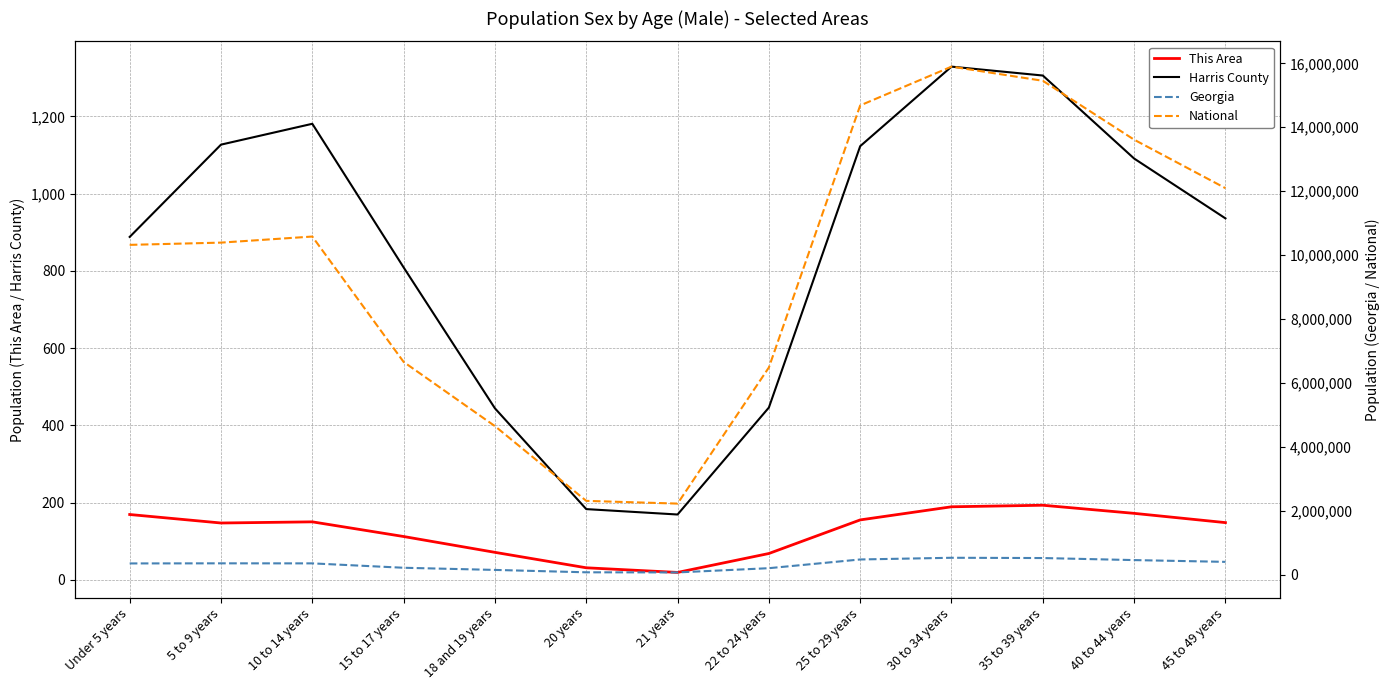

How many data points in National are above 10389638?

6